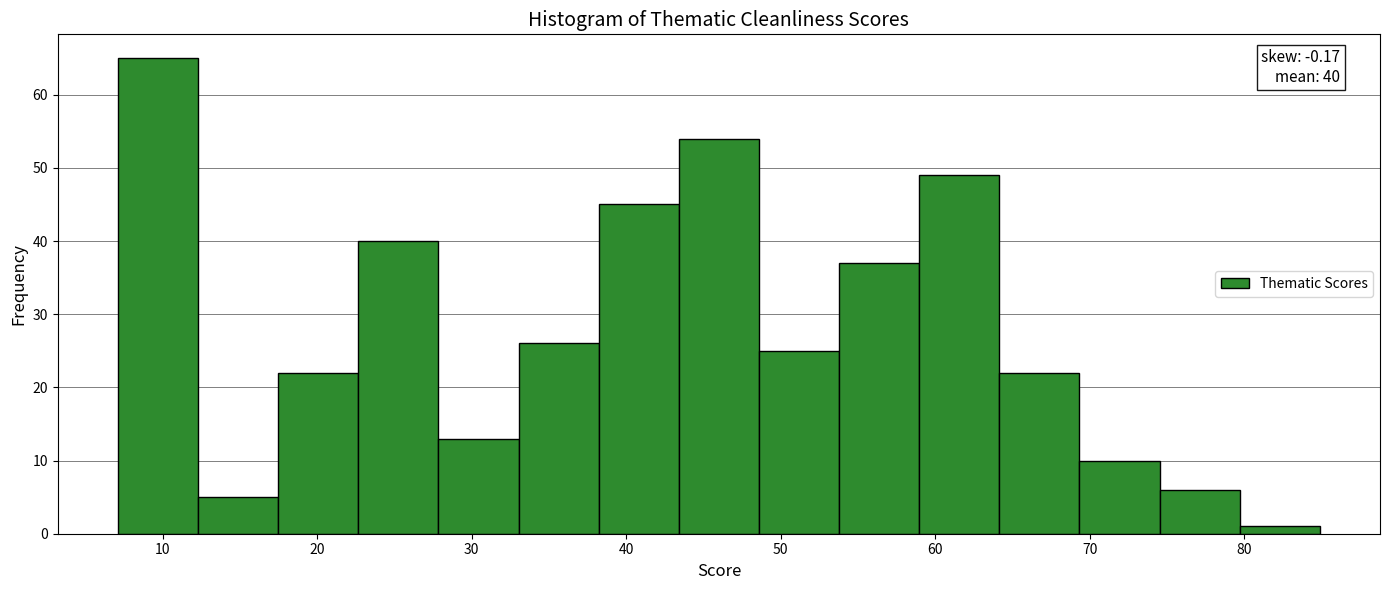

Over which range of the x-axis is the bar tallest?

7 to 12